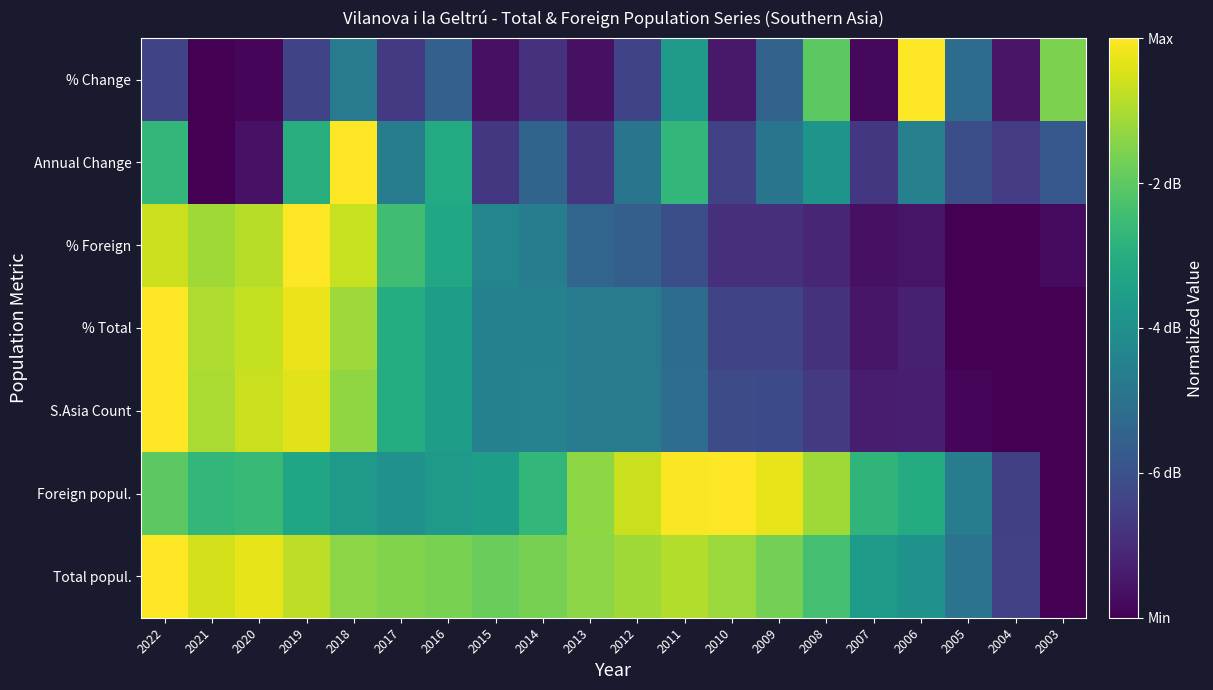

How many series are shown in this chart?

7